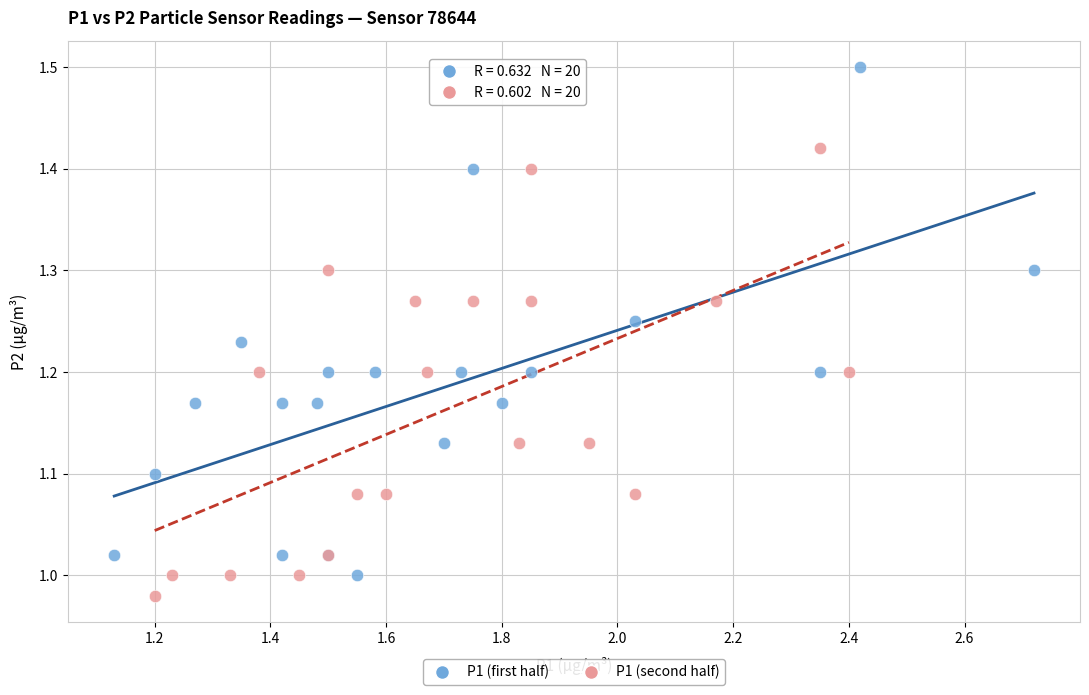

What are all the series names shown in the legend?

P1 (first half), P1 (second half)